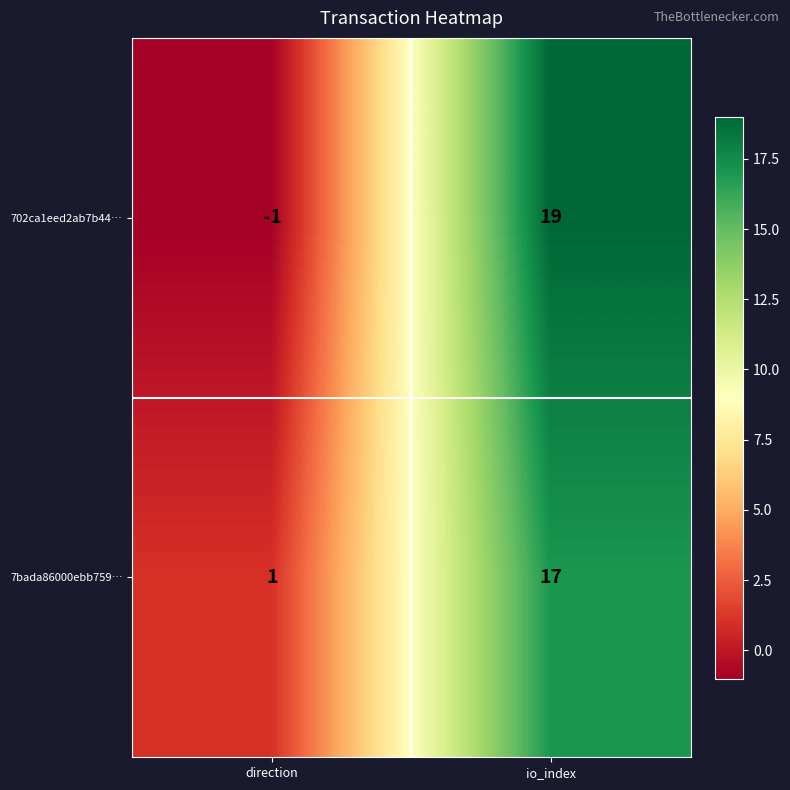

List the series in order of their peak value, highest first.

702ca1eed2ab7b44…, 7bada86000ebb759…